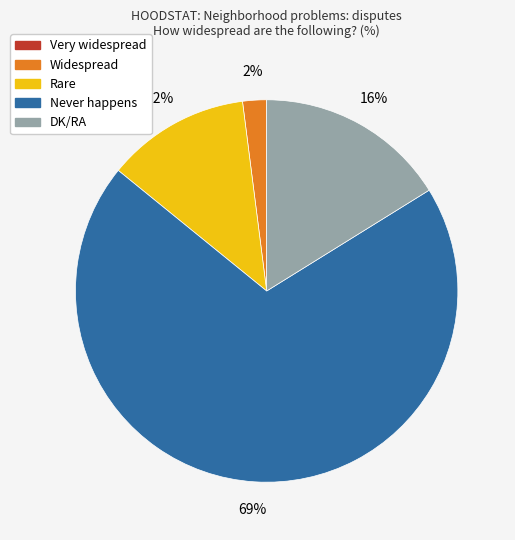

Which category has the biggest portion of the pie?

Never happens